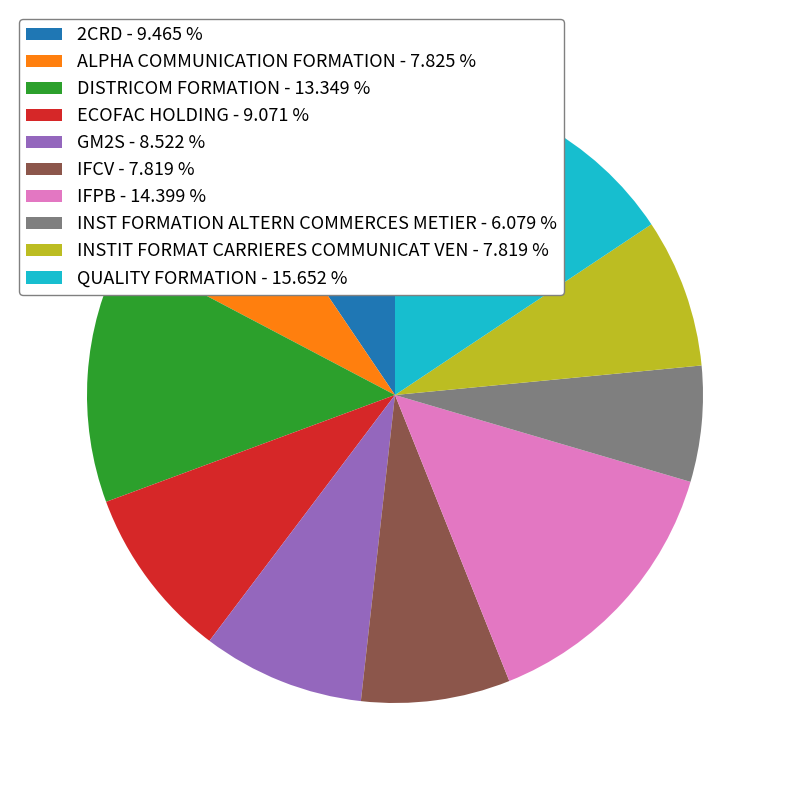

Does DISTRICOM FORMATION represent more than half of the total?

No